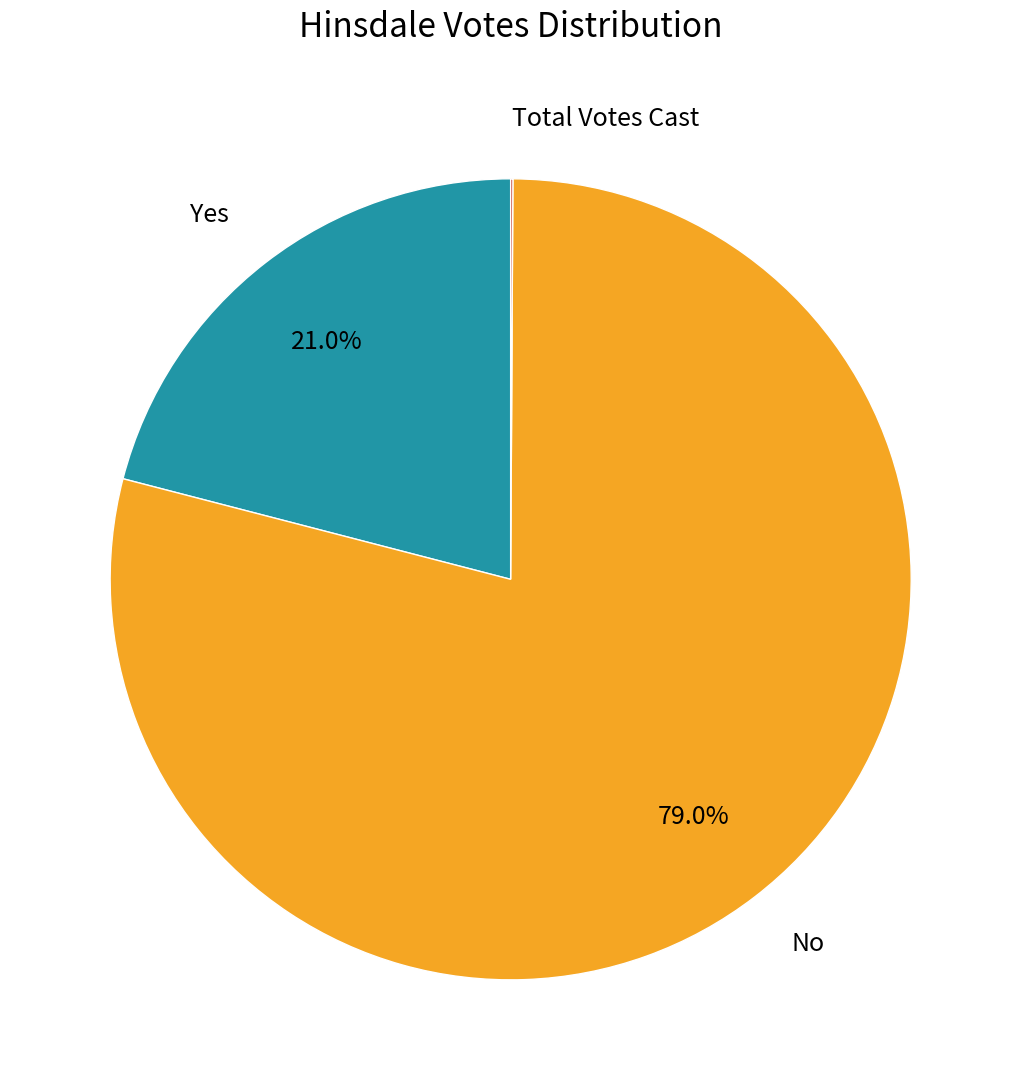

Is there a majority slice in this chart?

Yes